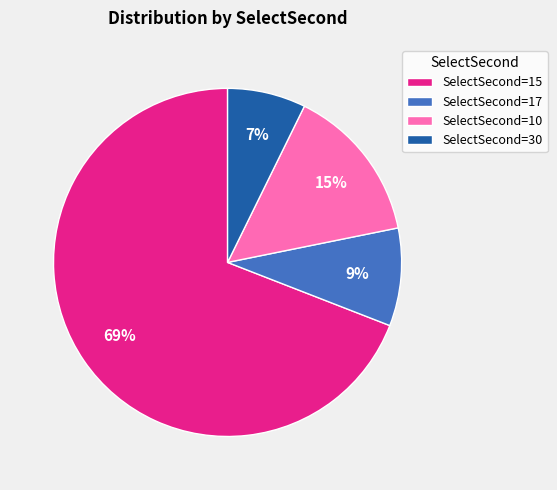

To the nearest percent, what is the difference between the largest and smallest slice percentages?

62%